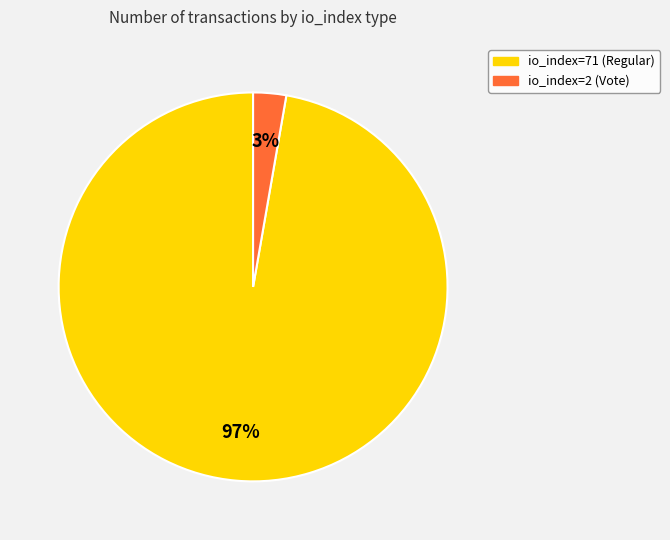

How many segments does this pie chart have?

2